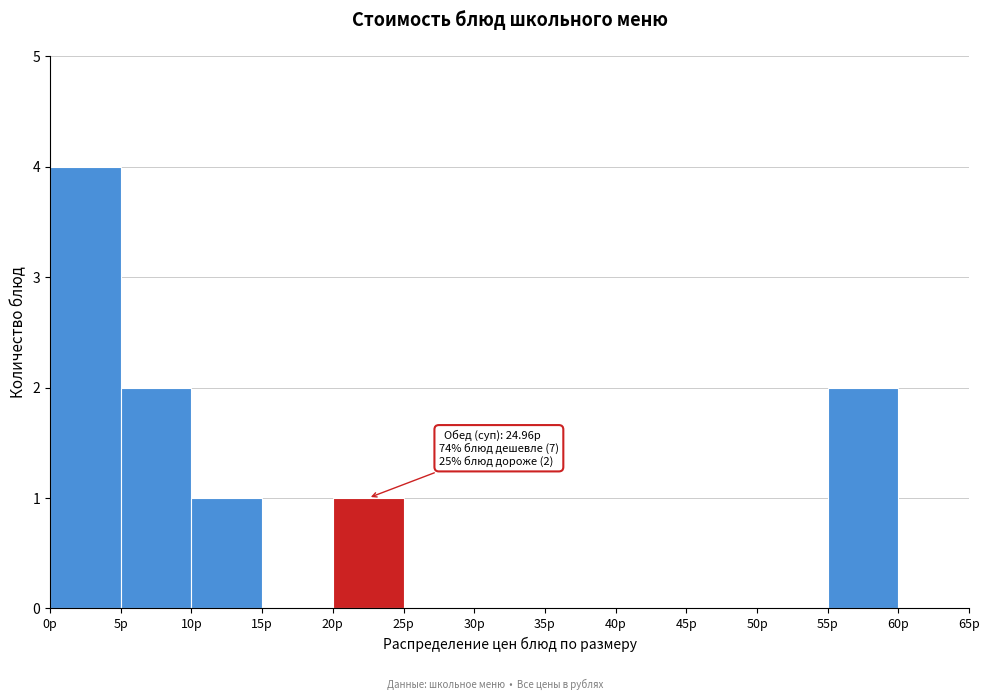

Which range on the x-axis has the tallest bar?

0 to 5